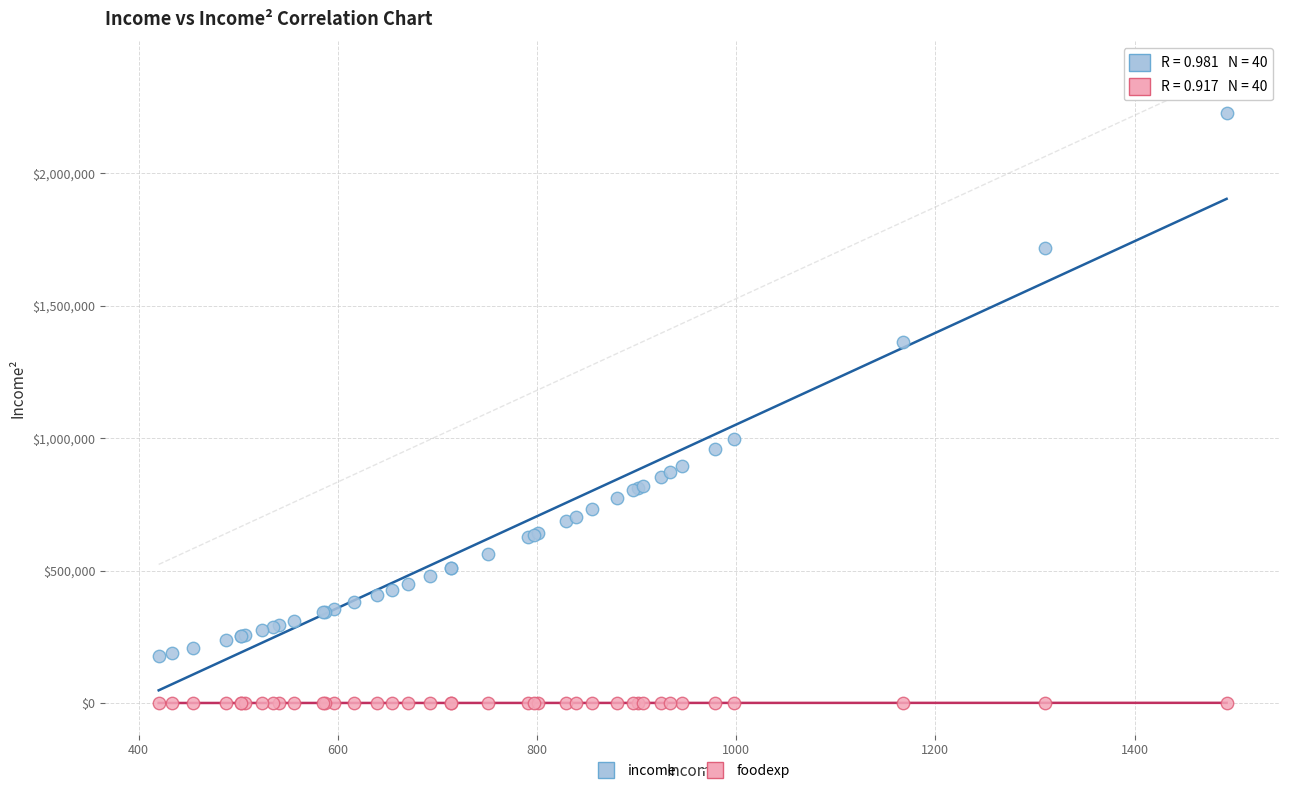

Across all series, what Y value is closest to 1113754?

995758.5